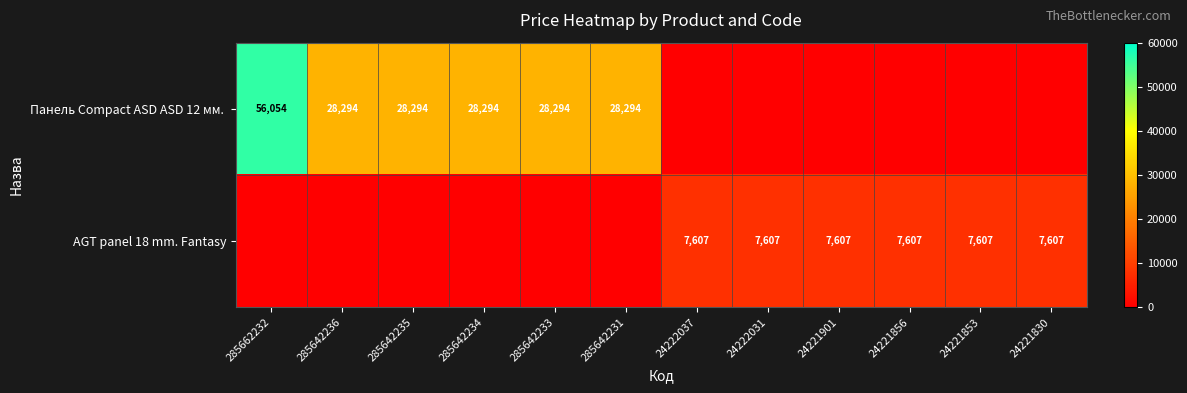

The value of AGT panel 18 mm. Fantasy at 24221901 is 10841. True or false?

False